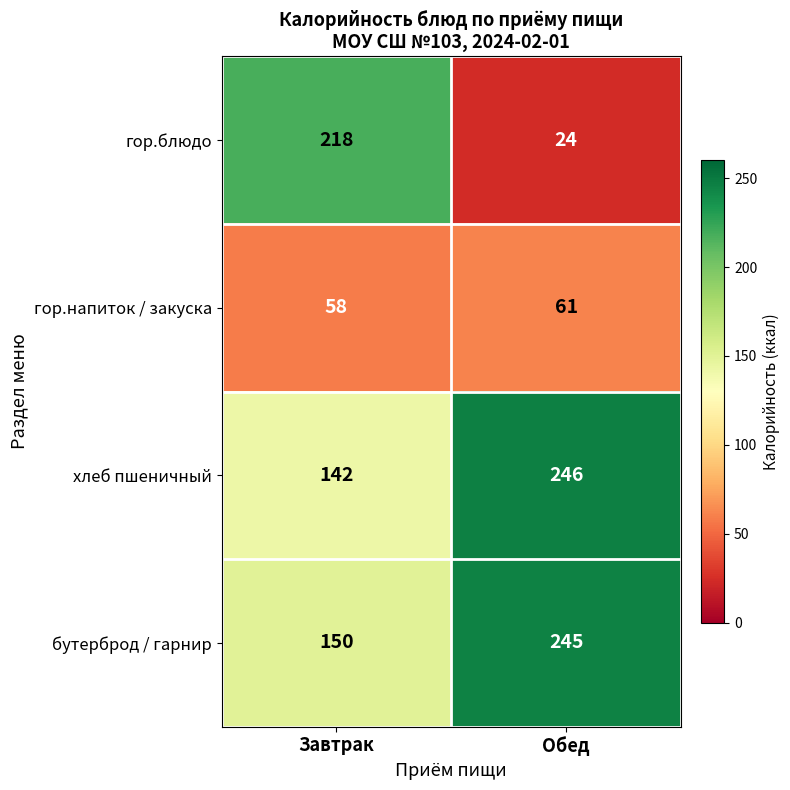

Which series changed the most between Завтрак and Обед?

гор.блюдо